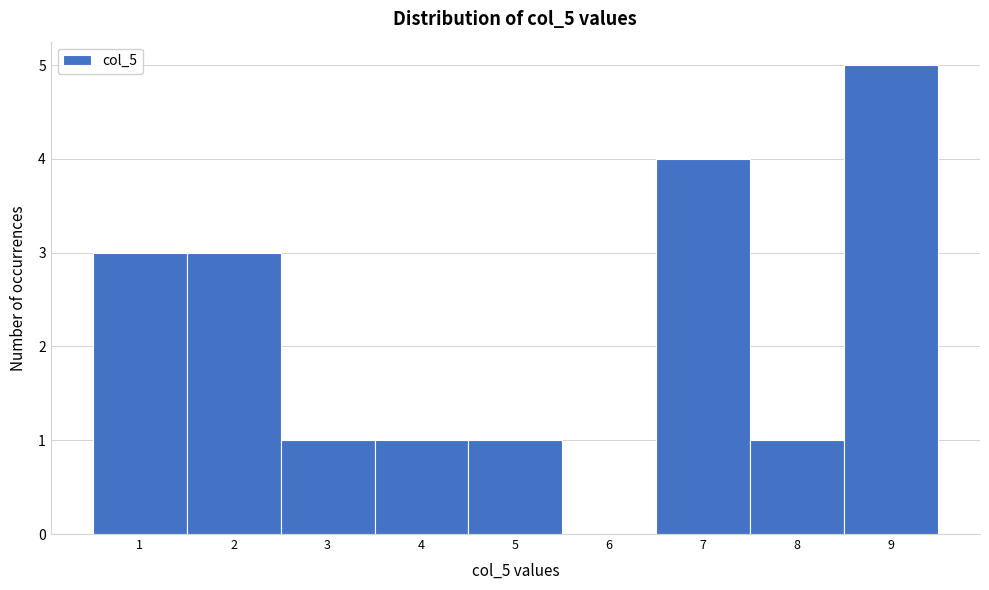

Which range on the x-axis has the tallest bar?

8.5 to 9.5